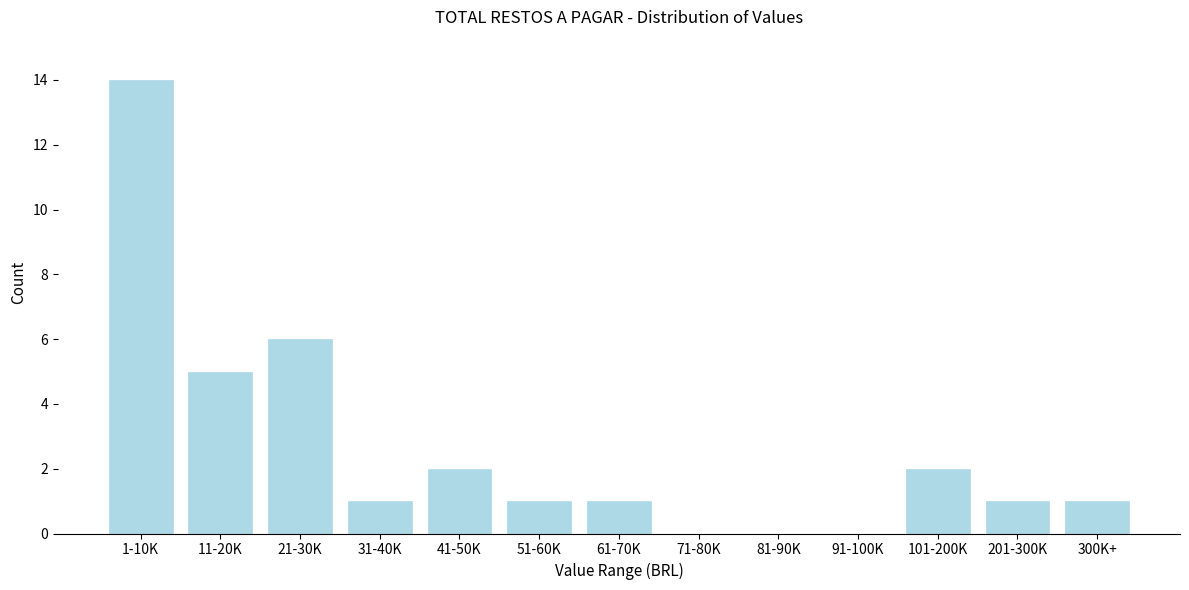

Reading left to right, list all the values displayed in this chart.

1-10K=14	11-20K=5	21-30K=6	31-40K=1	41-50K=2	51-60K=1	61-70K=1	71-80K=0	81-90K=0	91-100K=0	101-200K=2	201-300K=1	300K+=1